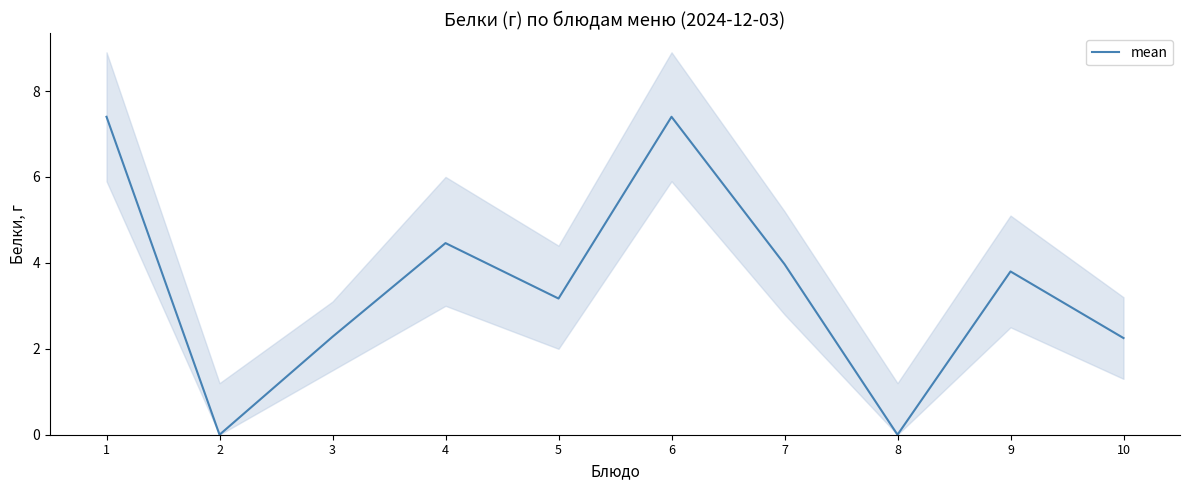

Which label corresponds to the smallest value in the chart?

2